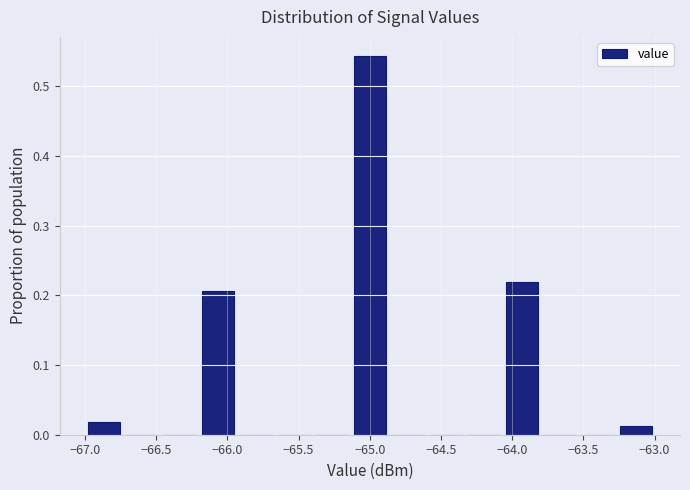

Reading left to right, list every bar in this chart as the range it spans on the x-axis followed by its height. Neither the bar edges nor the heights are printed on the chart, so give them approximately, as read against the axes.

-67.00 to -66.75: 0.02
-66.75 to -66.45: 0
-66.45 to -66.20: 0
-66.20 to -65.95: 0.21
-65.95 to -65.65: 0
-65.65 to -65.40: 0
-65.40 to -65.15: 0
-65.15 to -64.85: 0.54
-64.85 to -64.60: 0
-64.60 to -64.35: 0
-64.35 to -64.05: 0
-64.05 to -63.80: 0.22
-63.80 to -63.55: 0
-63.55 to -63.25: 0
-63.25 to -63.00: 0.01